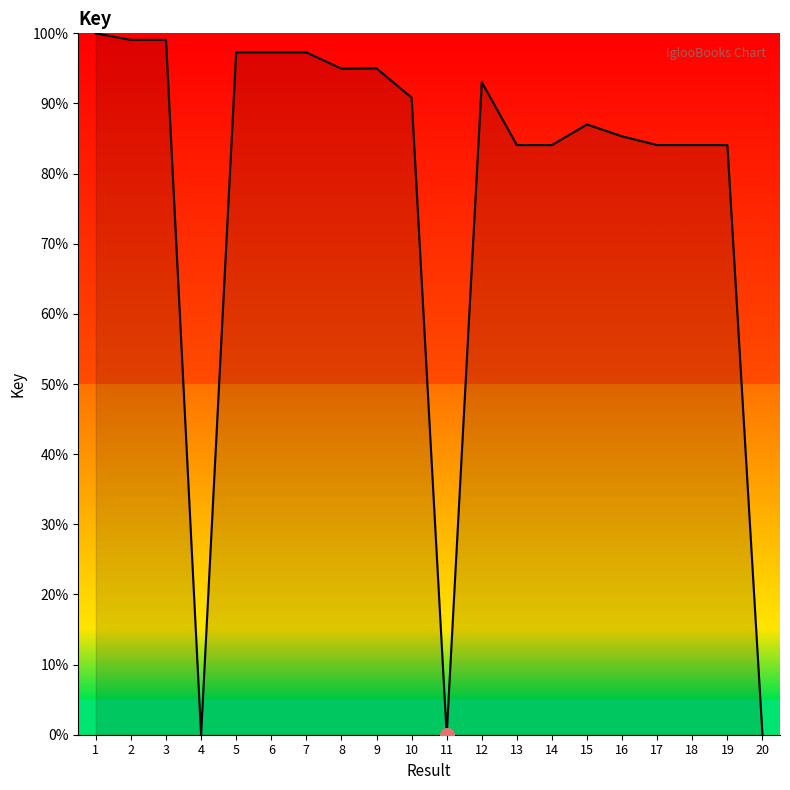

What is the difference between the values at 19 and 12?

9.0